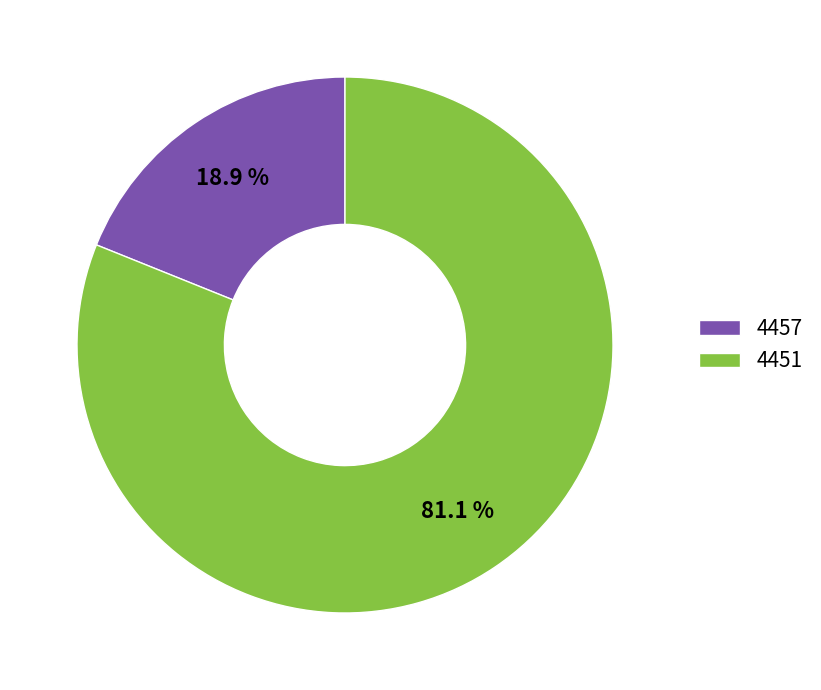

Rank the categories by value from highest to lowest.

4451, 4457